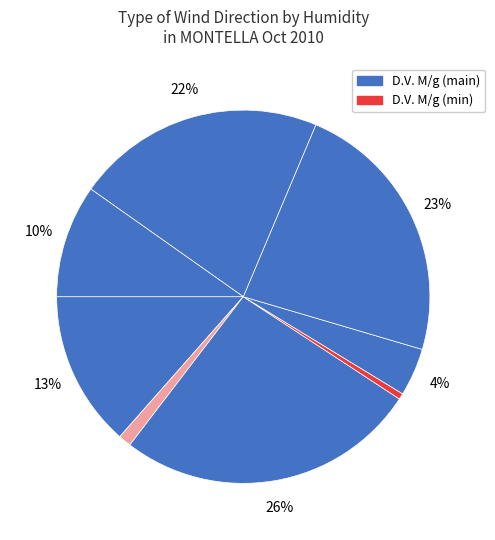

How many slices are in this pie chart?

8